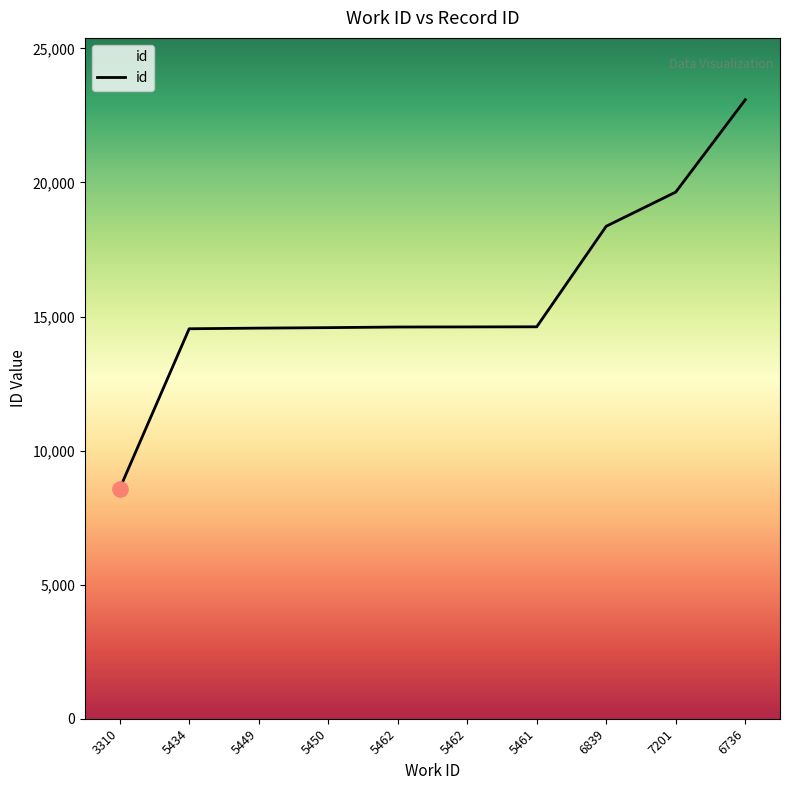

Which has a higher value, 3310 or 5462?

5462